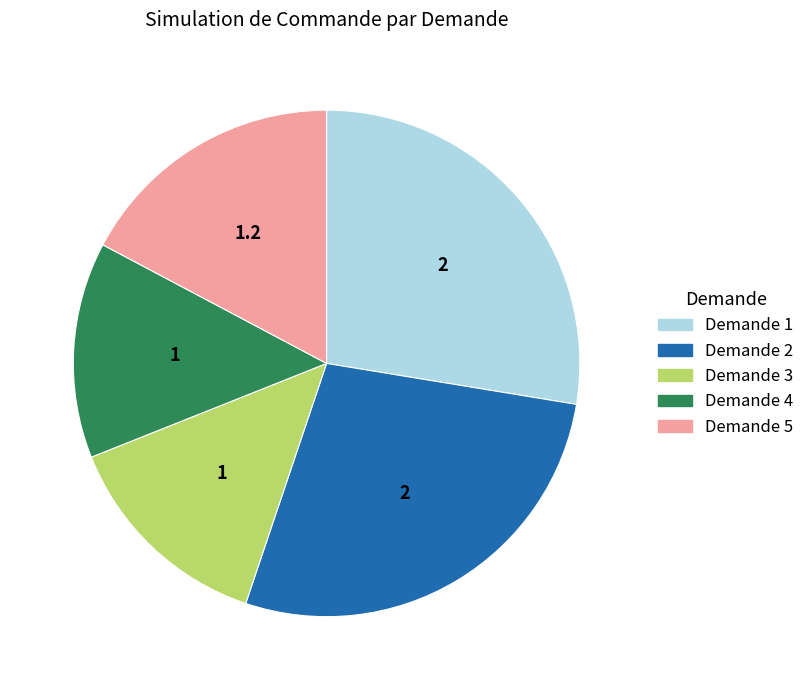

Is there any slice that represents more than half of the pie?

No